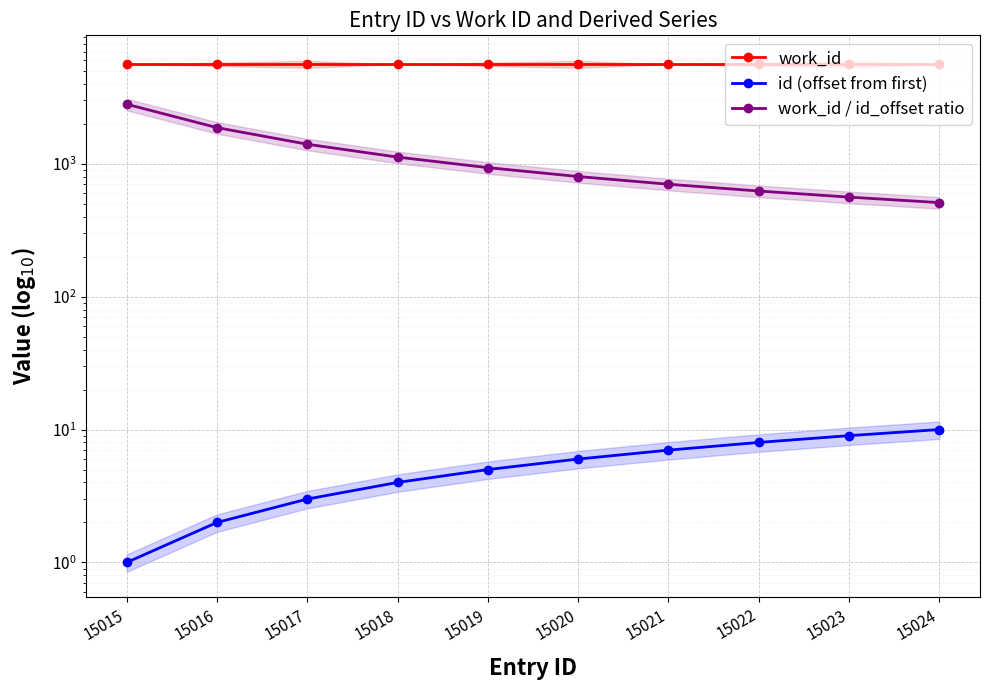

What is the value of the work_id point at the 6th from the left?

5614.0